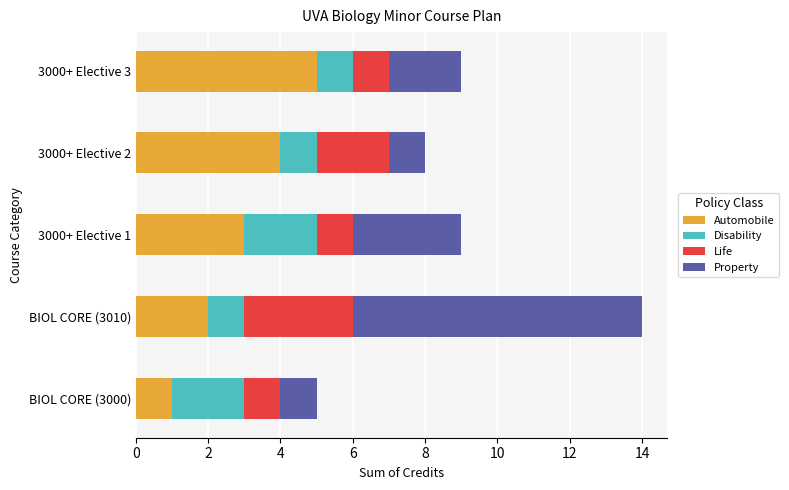

What is the average value of the Automobile series?

3